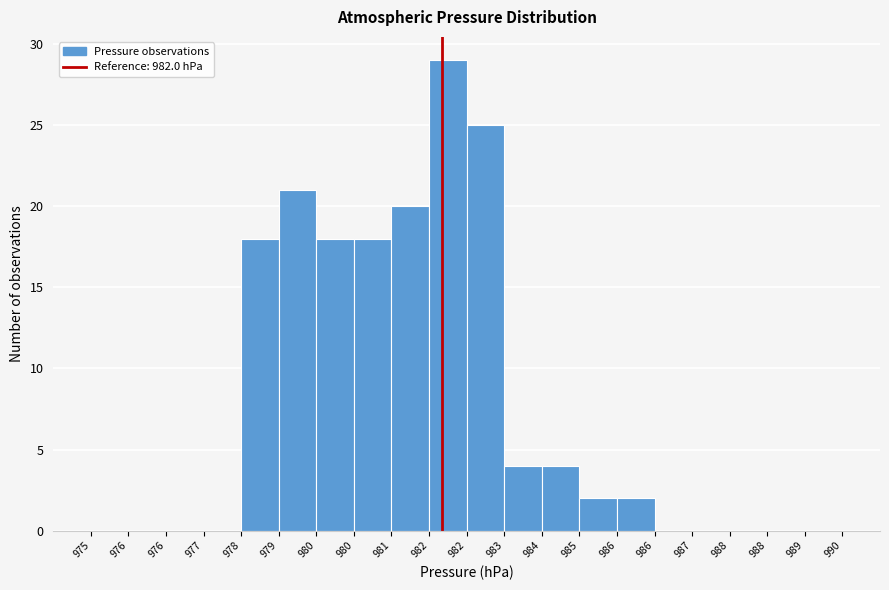

Count the number of data series in this chart.

1